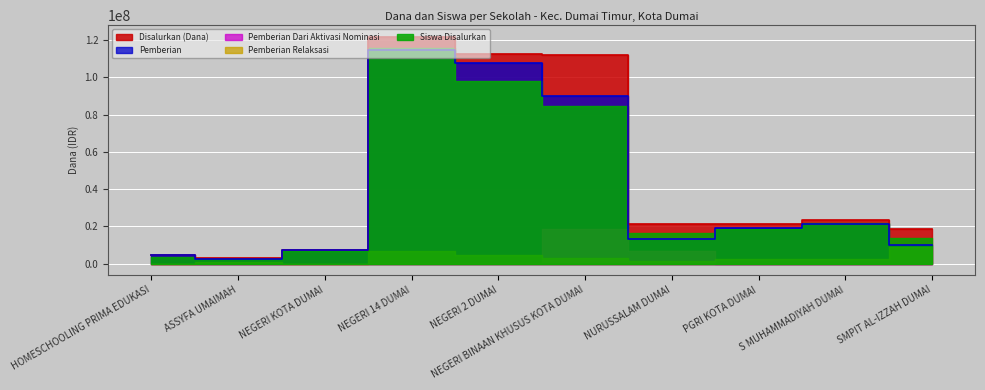

Between SLB NEGERI KOTA DUMAI and SMPIT AL-IZZAH DUMAI, which series saw the biggest shift?

Disalurkan (Dana)